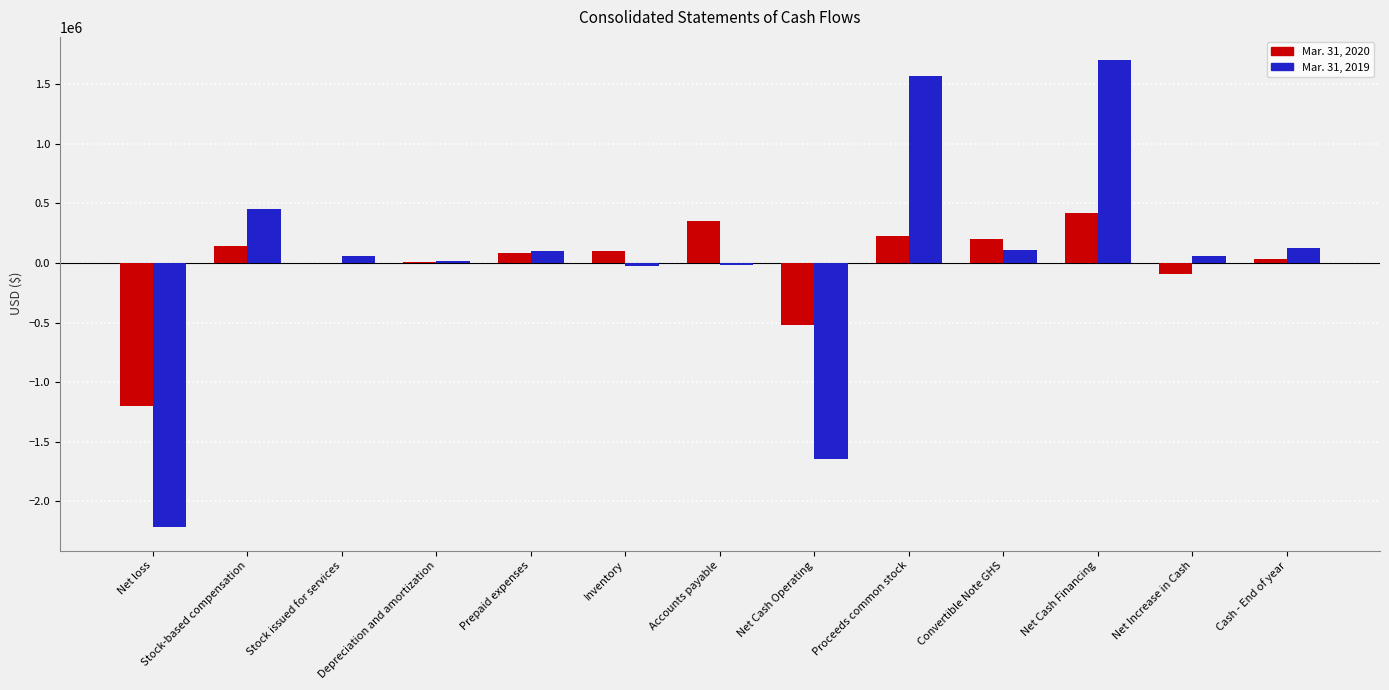

At which category is the sum across all series the highest?

Net Cash Financing